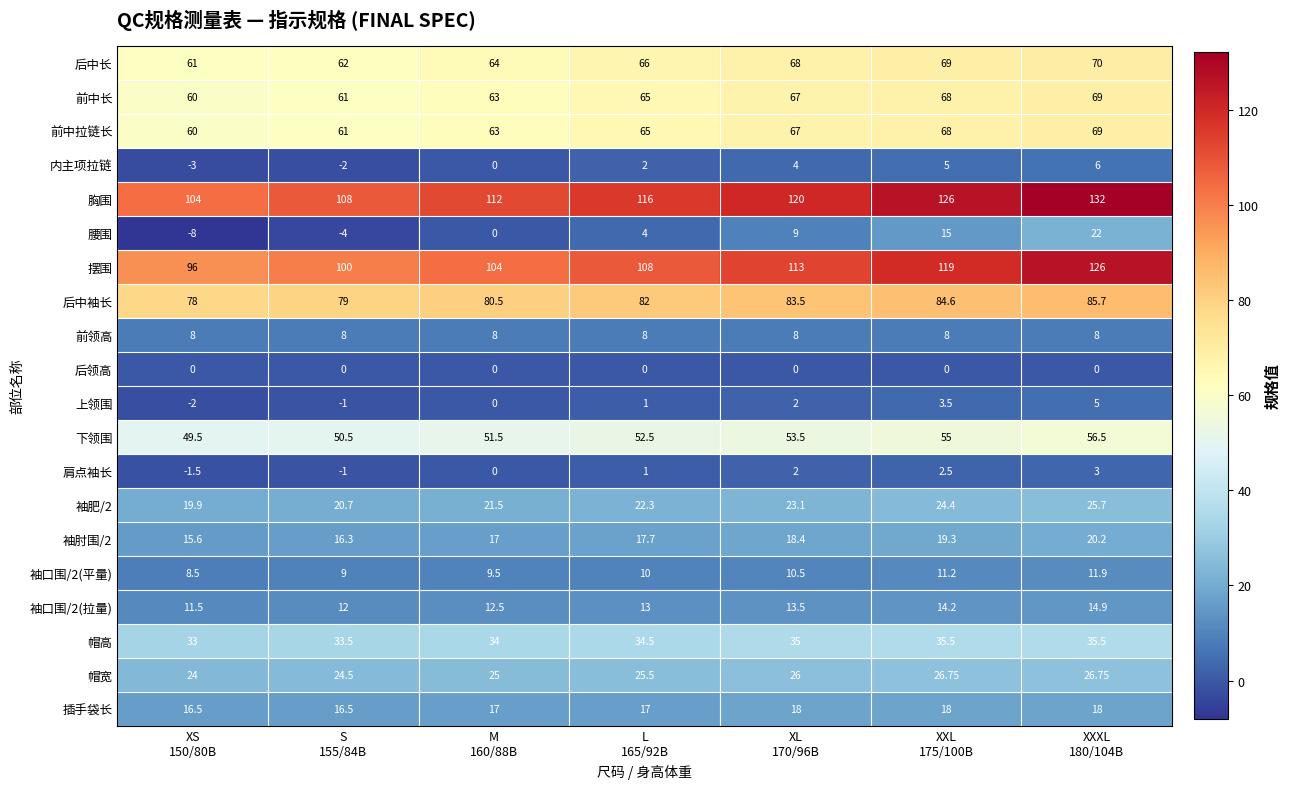

Which series has the largest total across all categories?

胸围